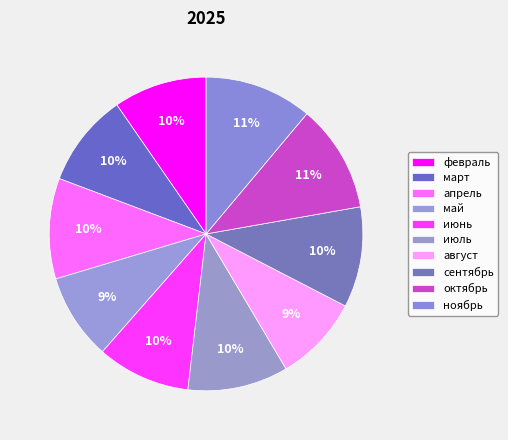

How many slices are in this pie chart?

10